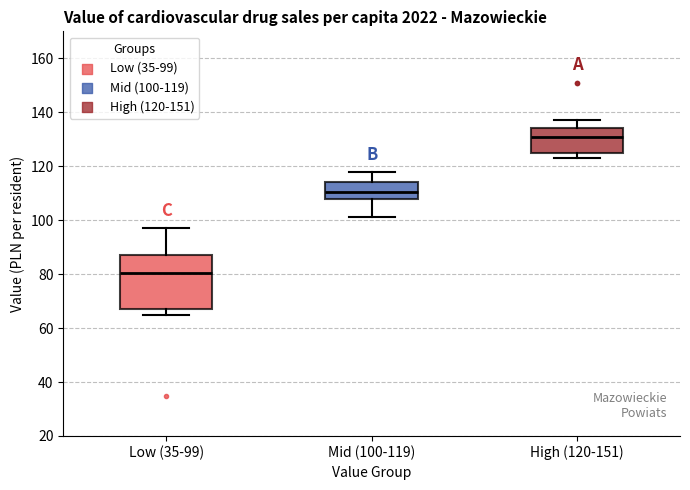

Reading left to right, read every box against the y-axis: the position of its median line, the range the box covers, and the ends of its whiskers. The values are not printed on the chart, so give them approximately, as read against the axis.

Low (35-99): median 80, box 68 to 88, whiskers 66 to 98
Mid (100-119): median 110, box 108 to 114, whiskers 102 to 118
High (120-151): median 132, box 126 to 134, whiskers 124 to 138